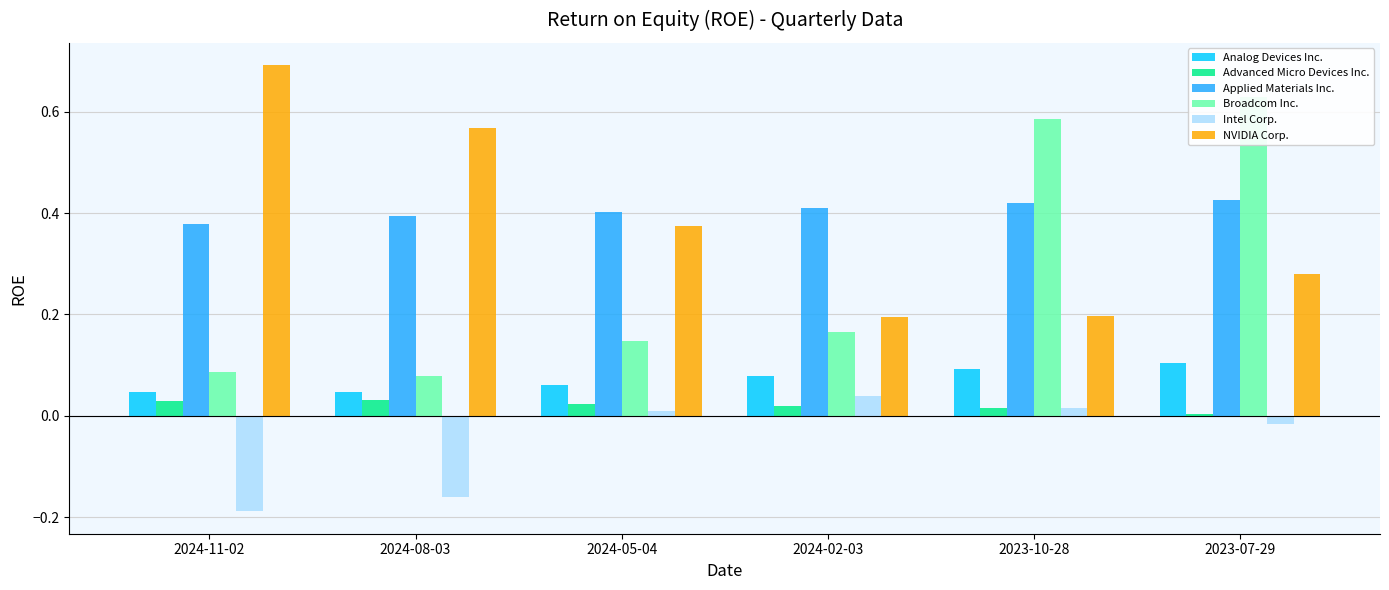

What is the difference between the maximum and second lowest values in the NVIDIA Corp. series?

0.5